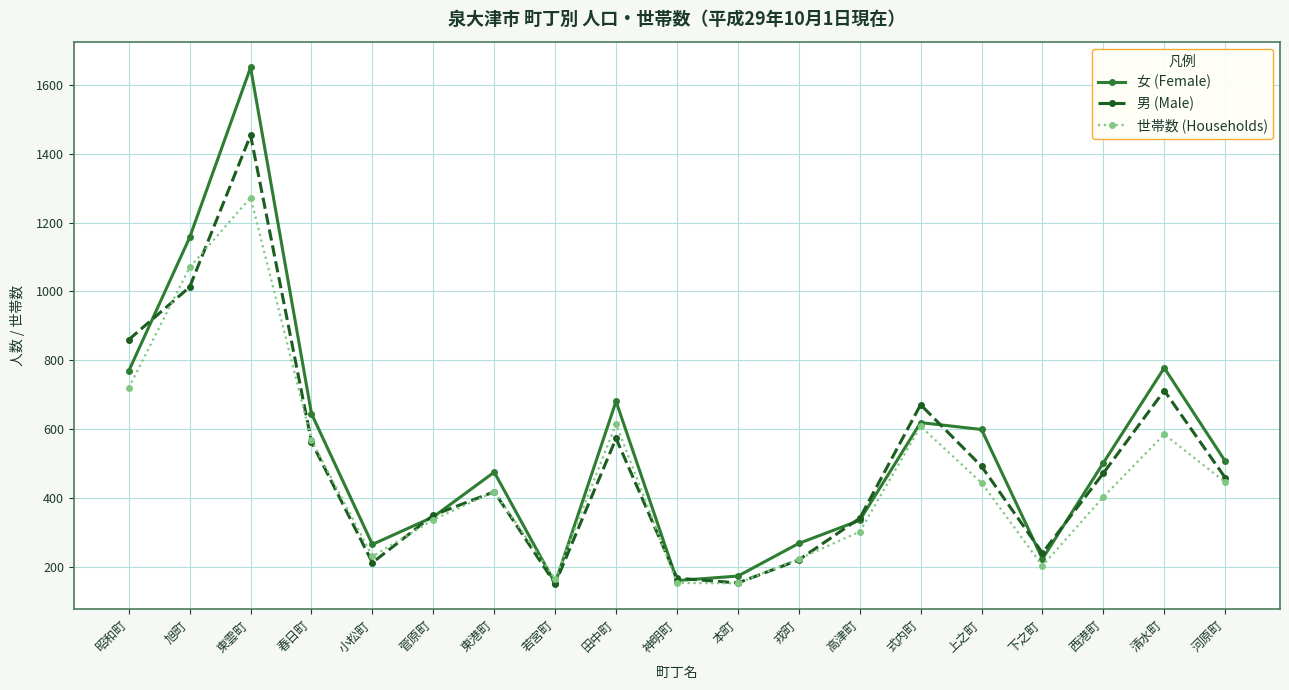

What position from the left is 春日町?

4